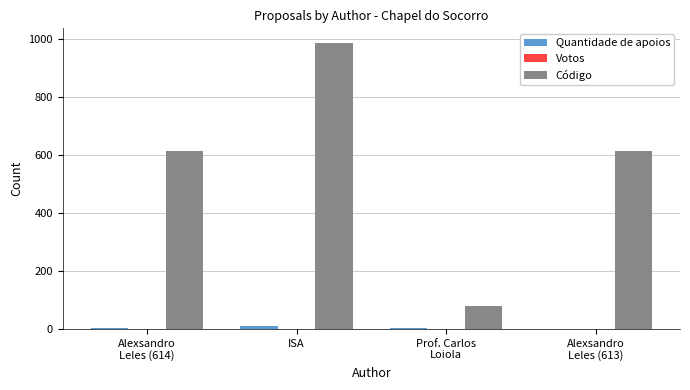

Which series has the largest total across all categories?

Código